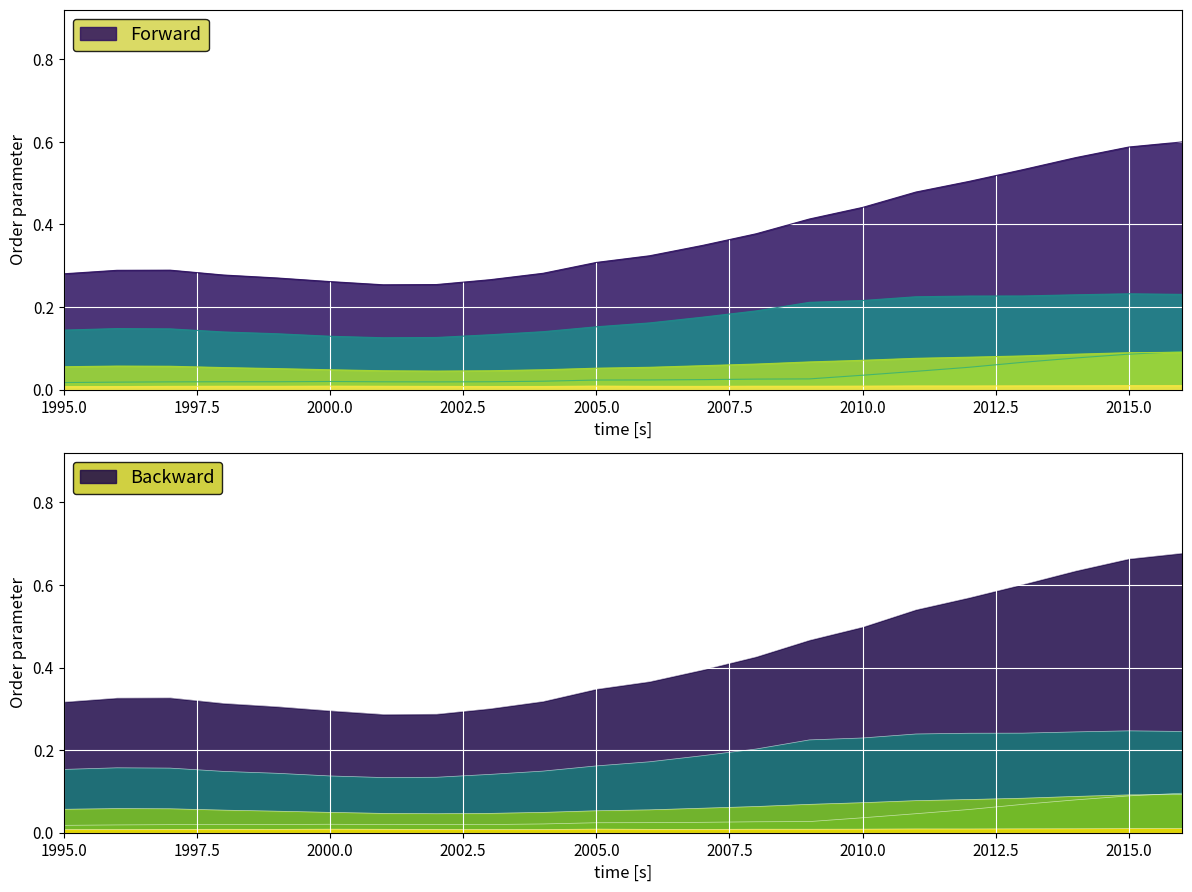

True or false: Insgesamt (Gesamt) has more than 1 interior local peaks.

False